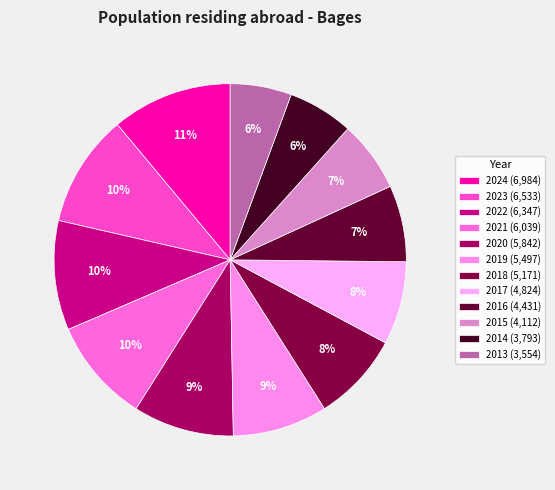

Does 2018 account for over 50% of the chart?

No